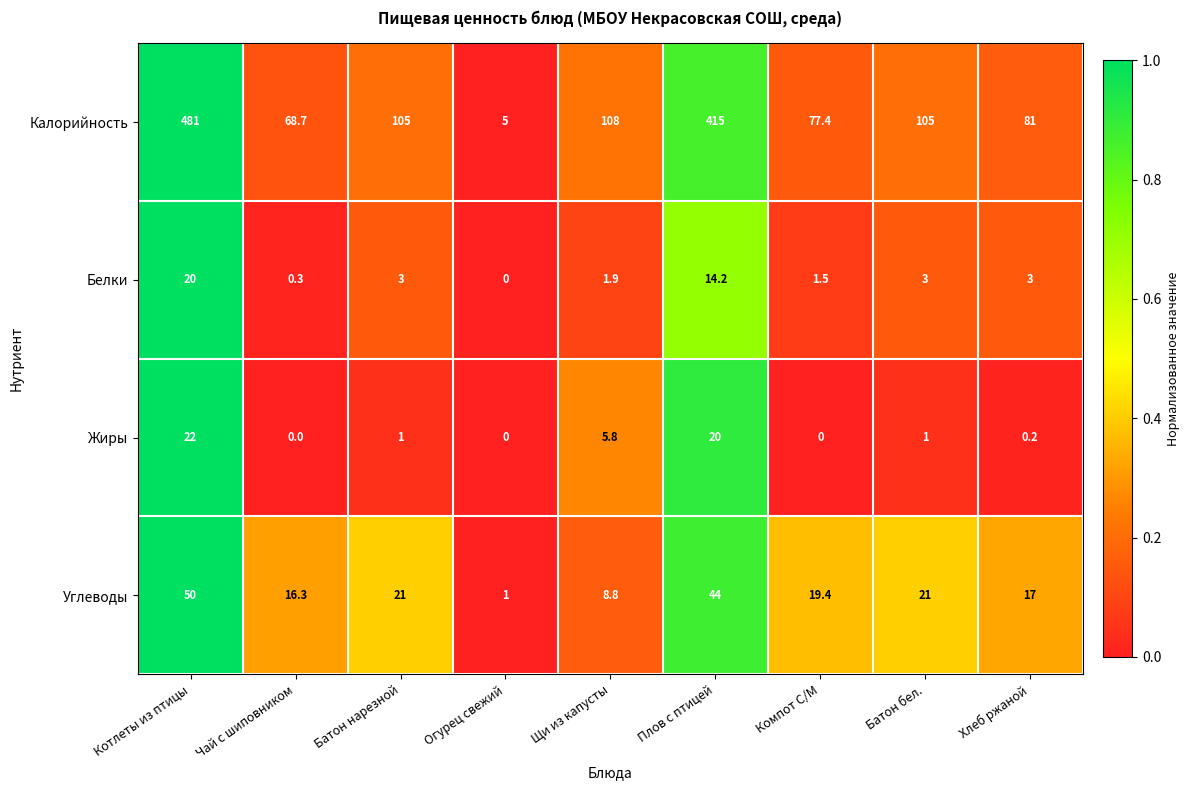

List the series in order of their peak value, highest first.

Калорийность, Углеводы, Жиры, Белки